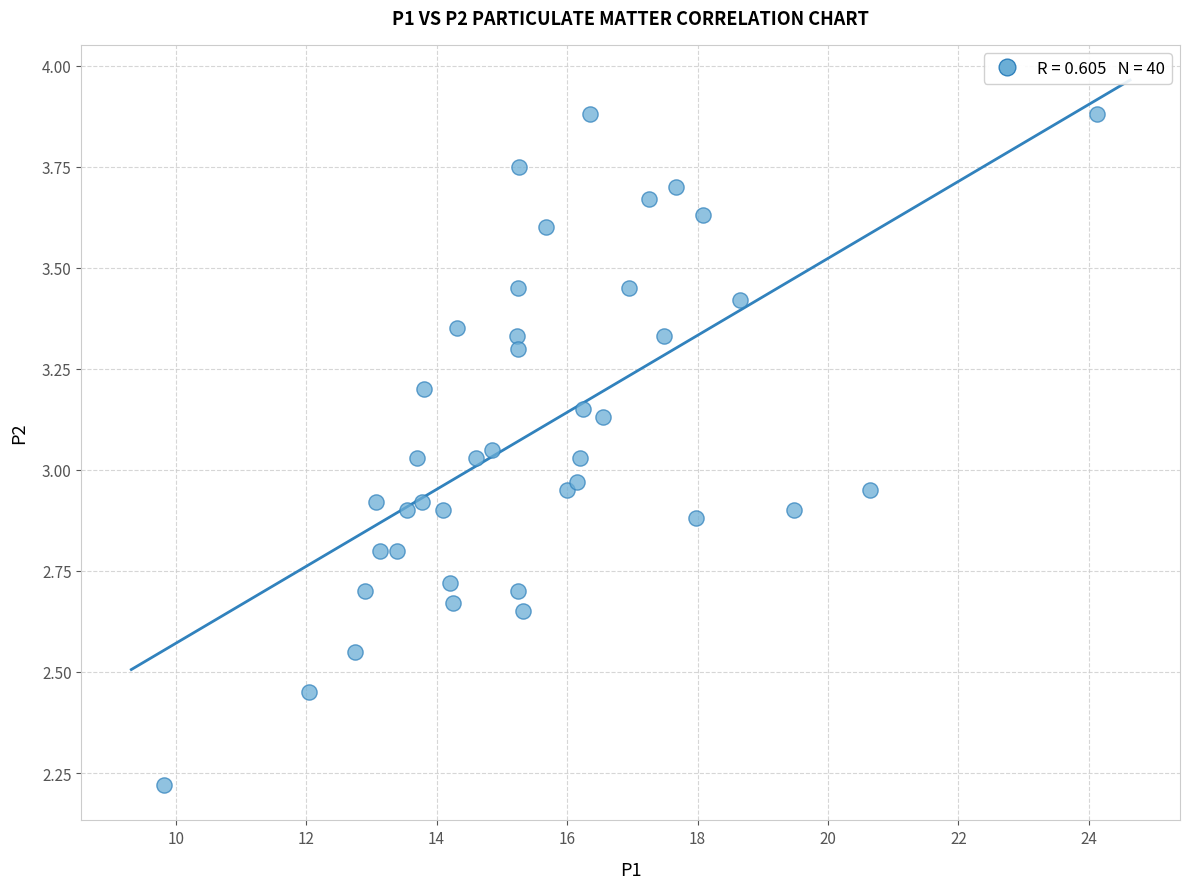

What is the range of X values (max minus min)?

14.3